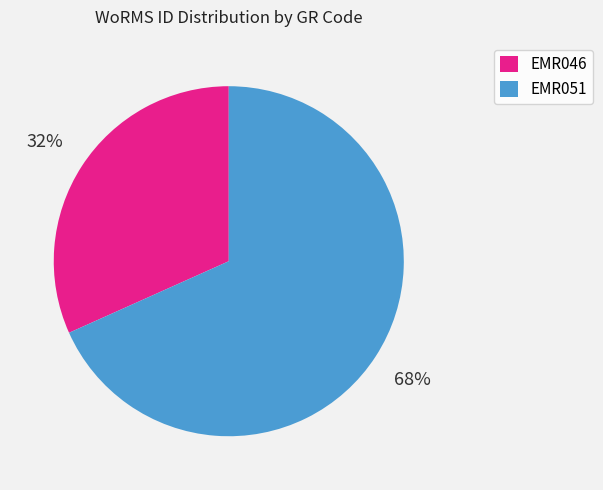

Which slice is the largest?

EMR051